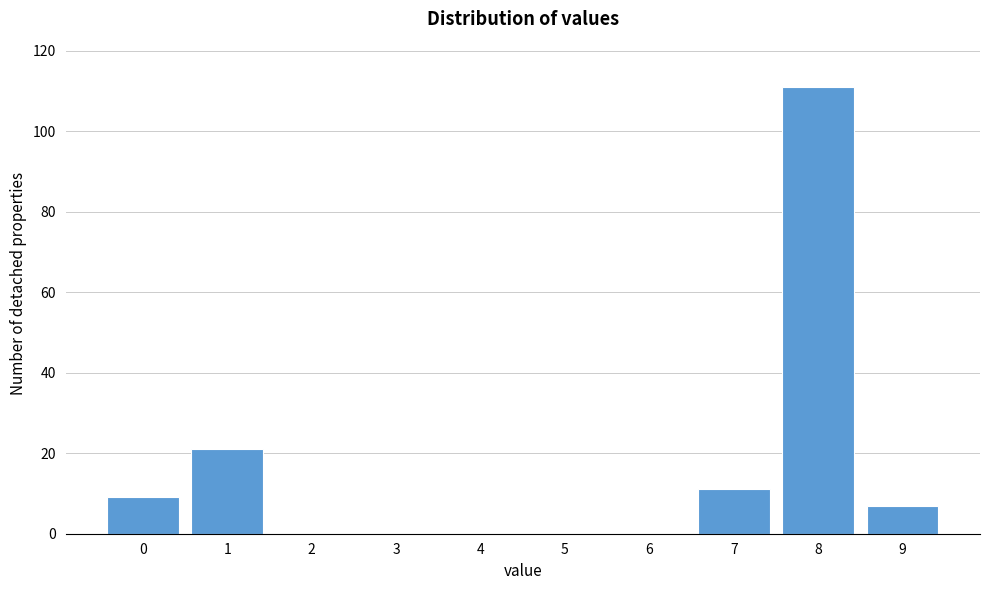

Reading left to right, what are all the values shown in this chart?

0=9	1=21	2=0	3=0	4=0	5=0	6=0	7=11	8=111	9=7